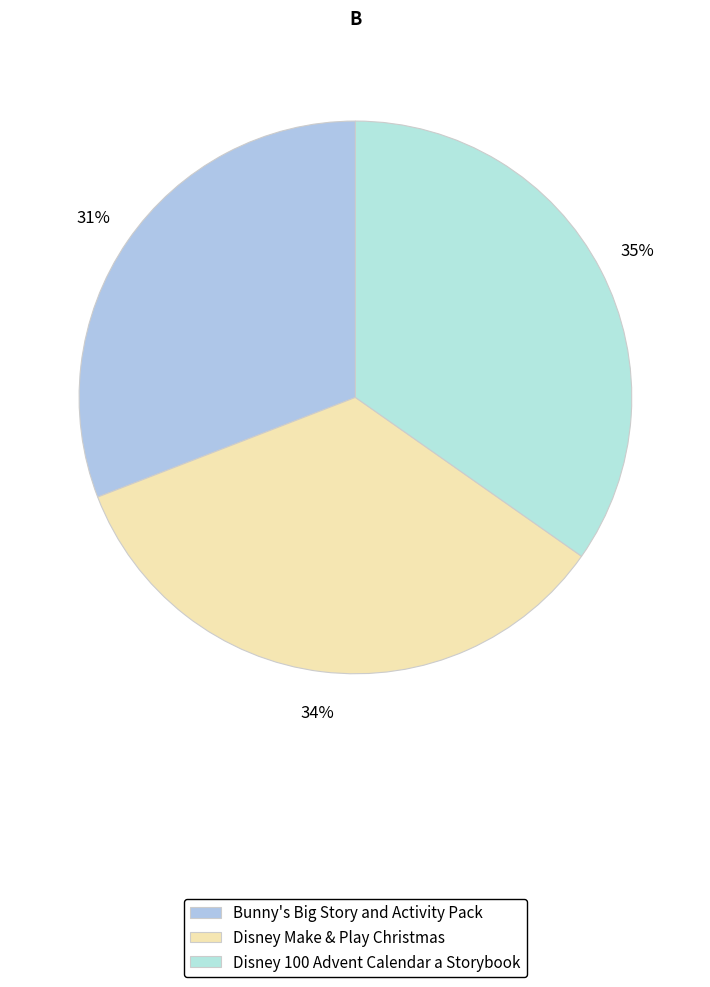

What percentage is the Disney Make & Play Christmas slice, to the nearest percent?

34%